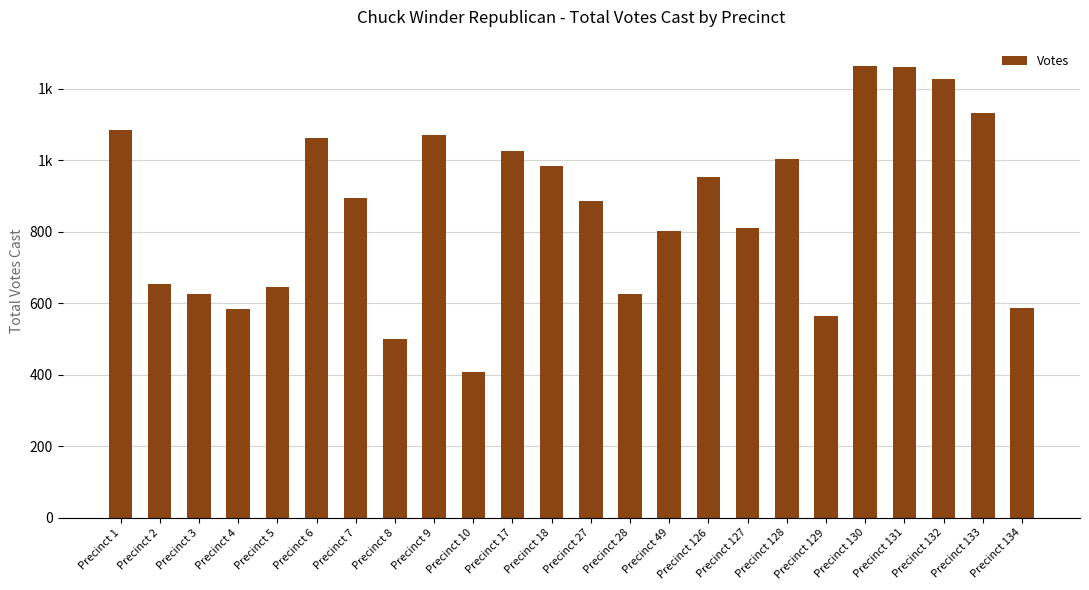

List the labels in order of value, smallest first.

Precinct 10, Precinct 8, Precinct 129, Precinct 4, Precinct 134, Precinct 3, Precinct 28, Precinct 5, Precinct 2, Precinct 49, Precinct 127, Precinct 27, Precinct 7, Precinct 126, Precinct 18, Precinct 128, Precinct 17, Precinct 6, Precinct 9, Precinct 1, Precinct 133, Precinct 132, Precinct 131, Precinct 130